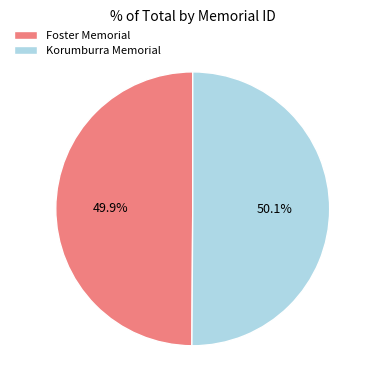

How many slices are in this pie chart?

2